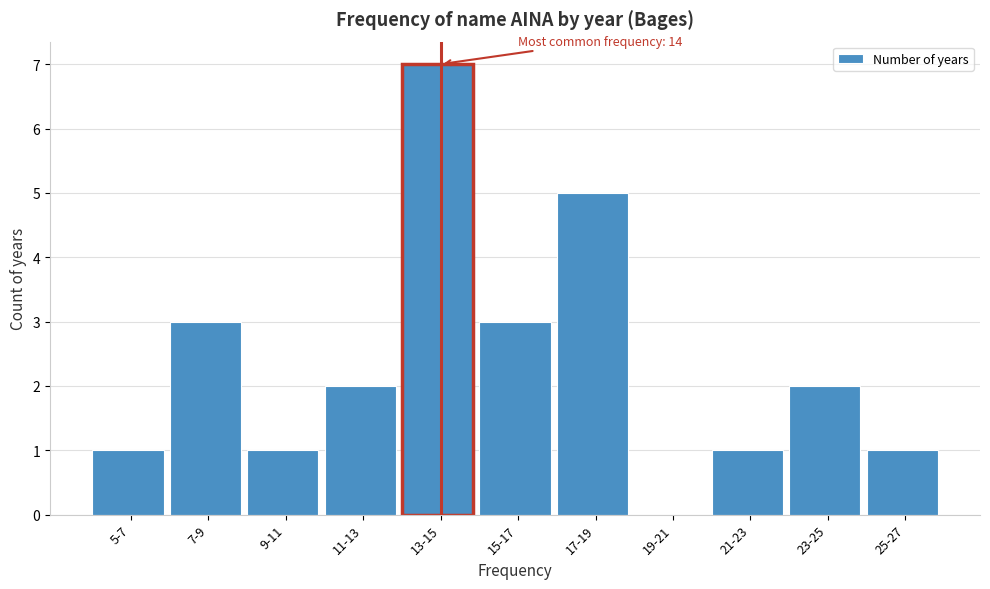

Reading left to right, extract all data points from this chart.

5-7=1	7-9=3	9-11=1	11-13=2	13-15=7	15-17=3	17-19=5	19-21=0	21-23=1	23-25=2	25-27=1